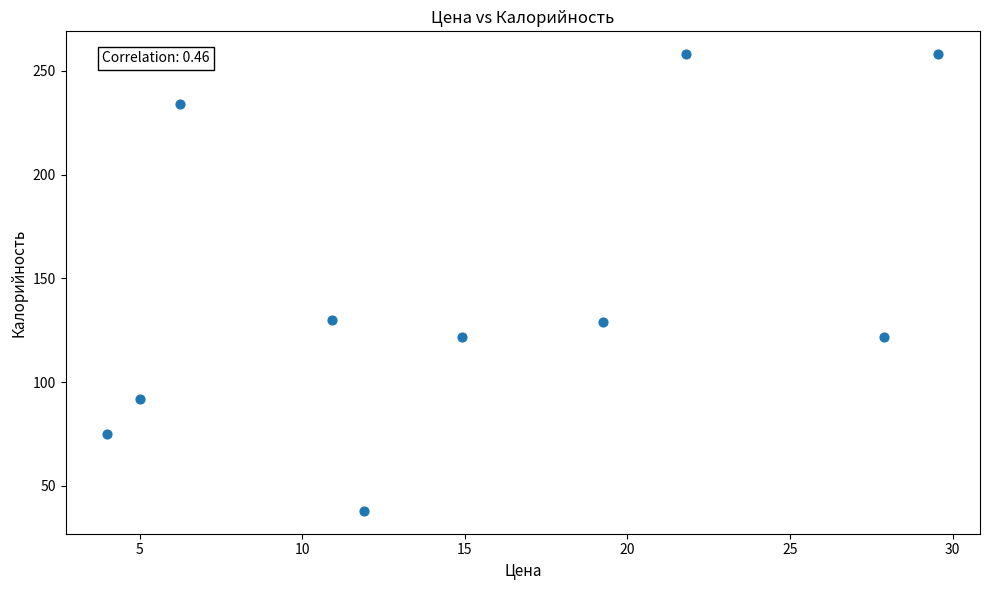

What is the range of Y values (max minus min)?

220